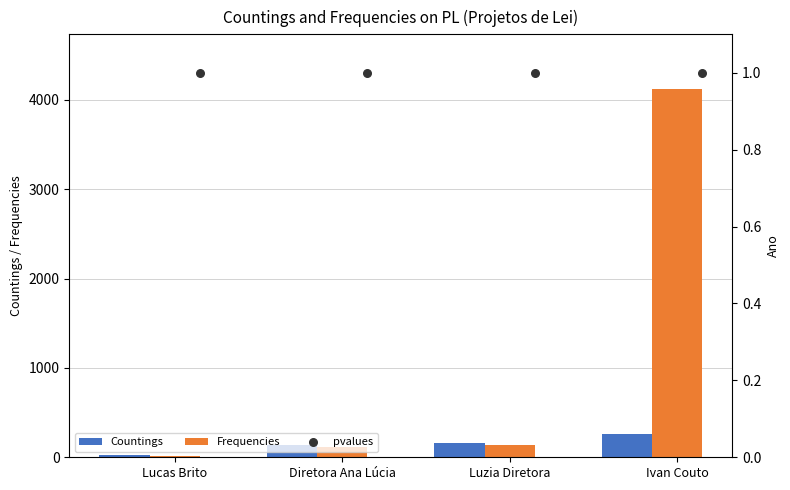

Is the value of Countings at Diretora Ana Lúcia greater than the value of Frequencies at Diretora Ana Lúcia?

Yes